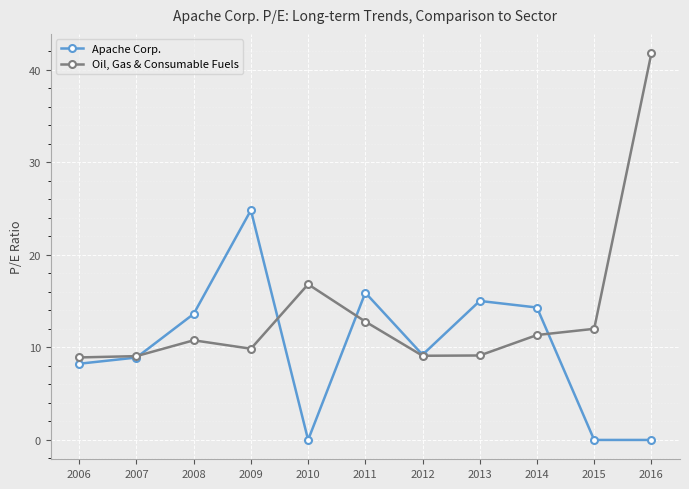

Rank the series at 2015 from highest to lowest value.

Oil, Gas & Consumable Fuels, Apache Corp.